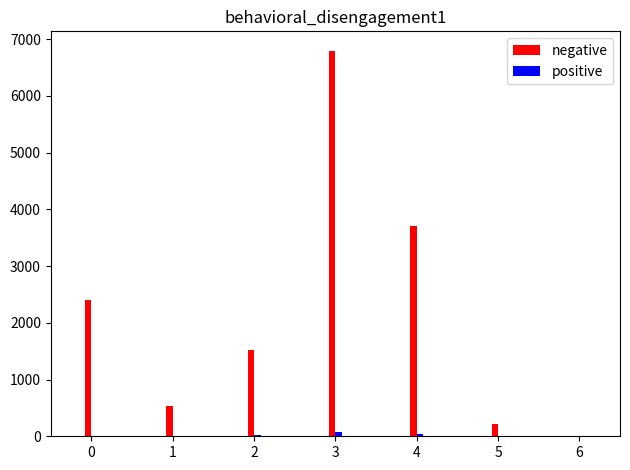

At which category is the sum across all series the highest?

3